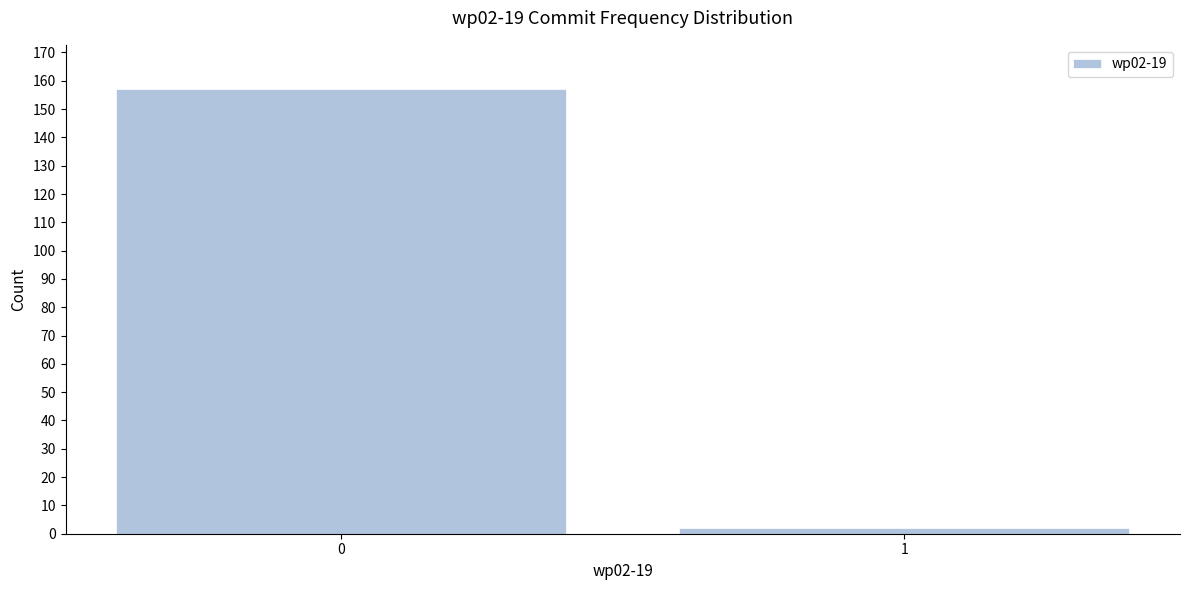

Reading right to left, what are all the values shown in this chart?

2	157